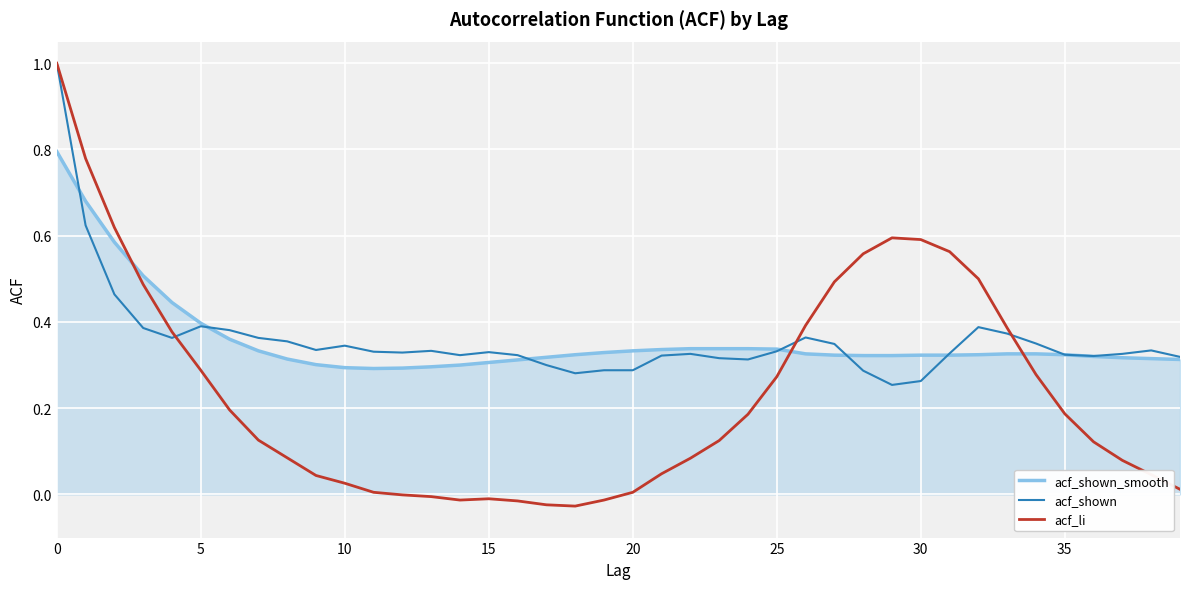

How many acf_shown_smooth values are between 0 and 1?

40